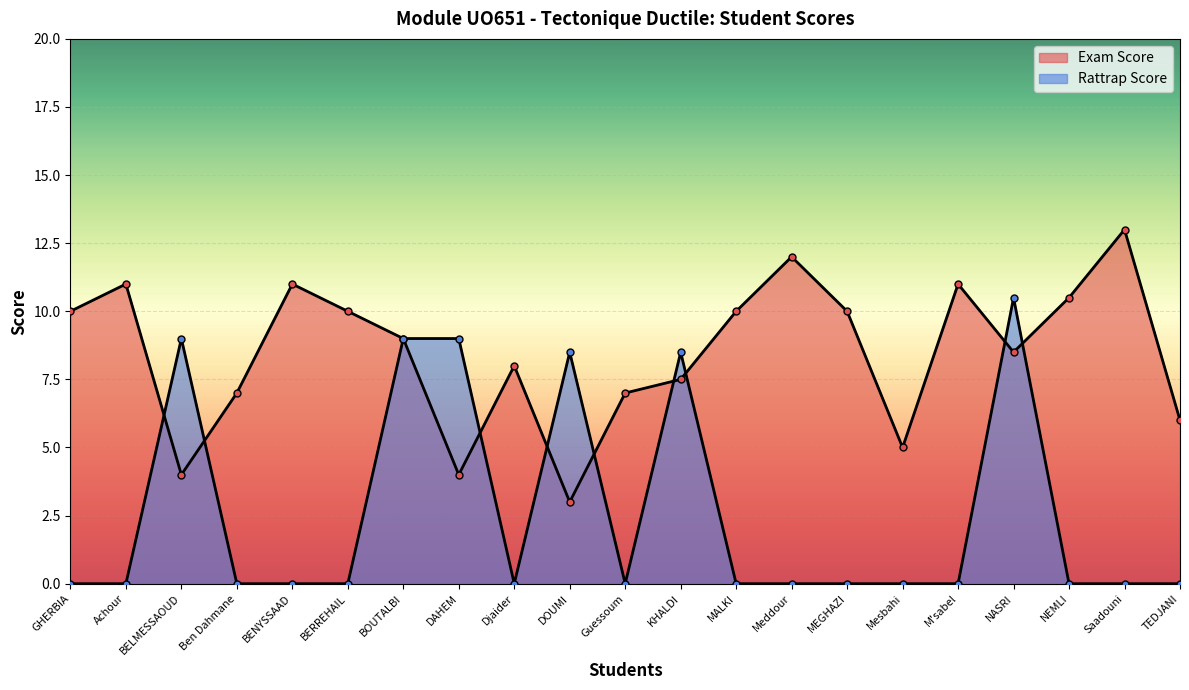

How many values in the Exam Score series exceed 9?

10